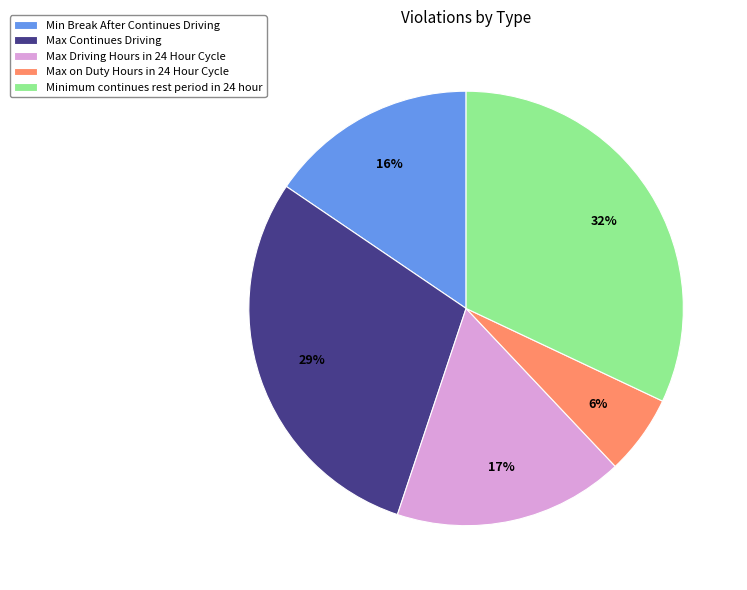

Rank the categories by value from highest to lowest.

Minimum continues rest period in 24 hour, Max Continues Driving, Max Driving Hours in 24 Hour Cycle, Min Break After Continues Driving, Max on Duty Hours in 24 Hour Cycle